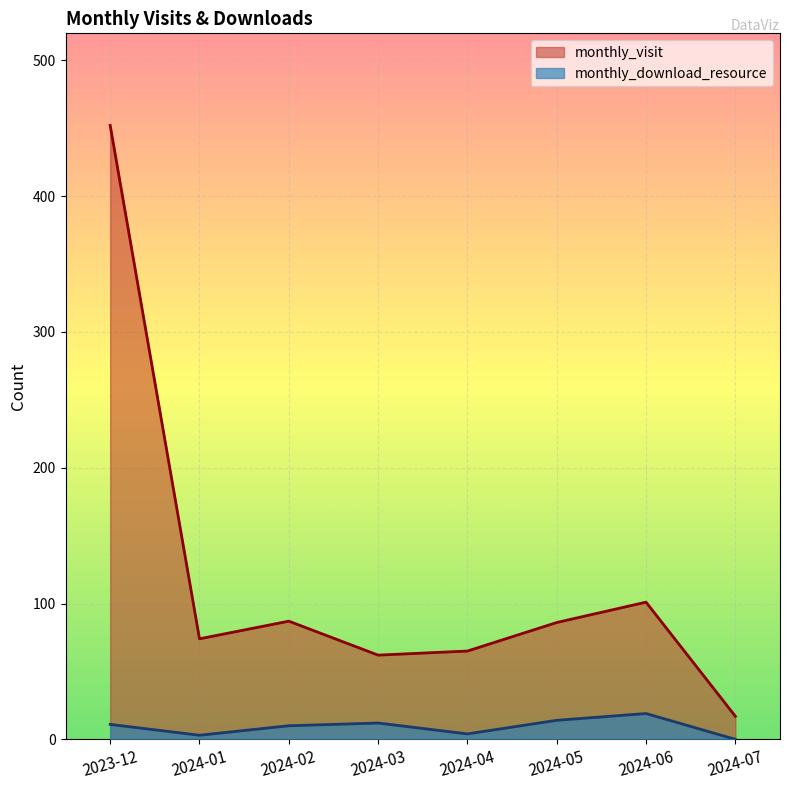

What is the label of the 1st point from the right?

2024-07